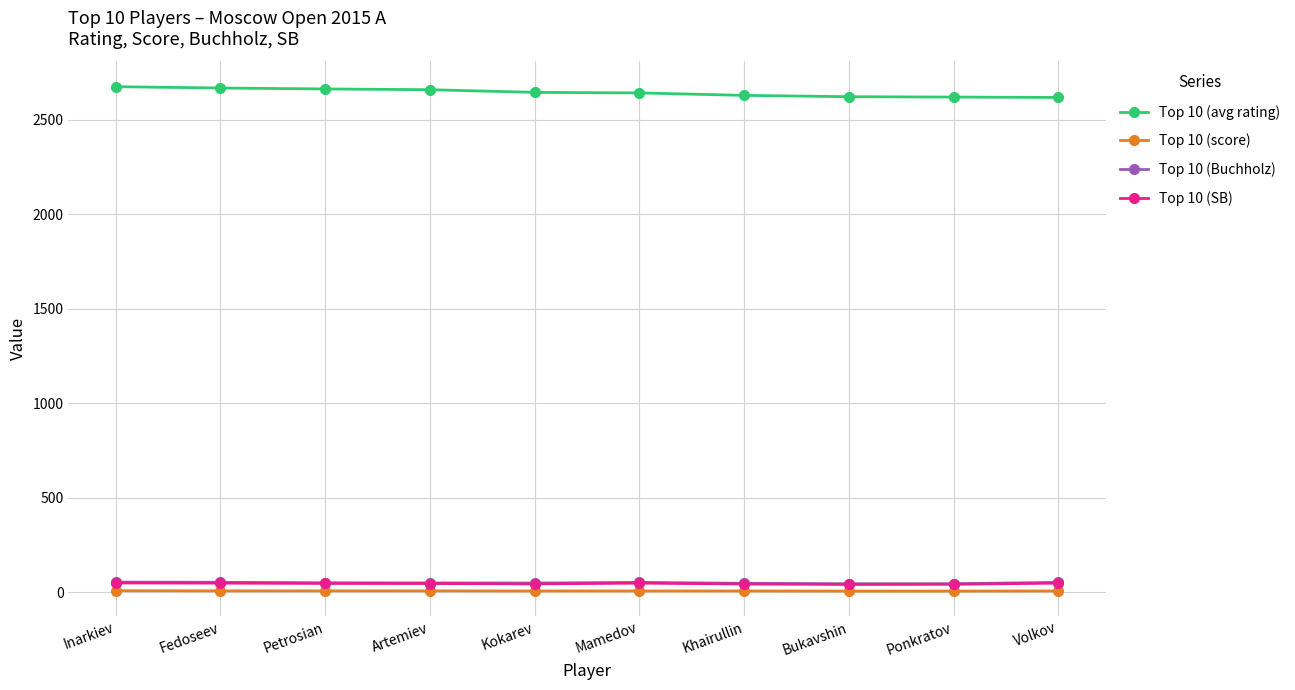

How many lines are shown in the chart?

4